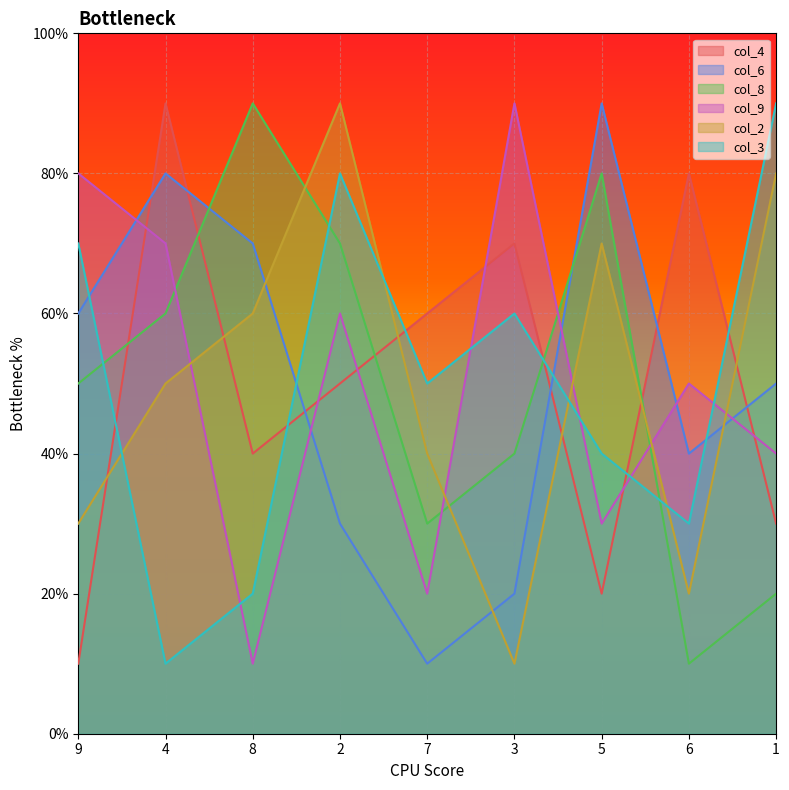

Which series ends up on top after the final intersection of col_8 and col_9?

col_9